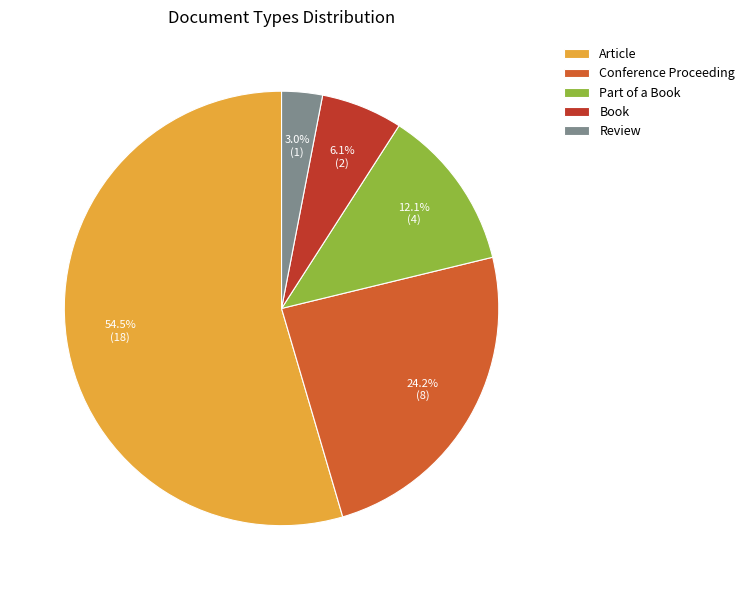

To the nearest percent, what is the difference between the largest and smallest slice percentages?

52%